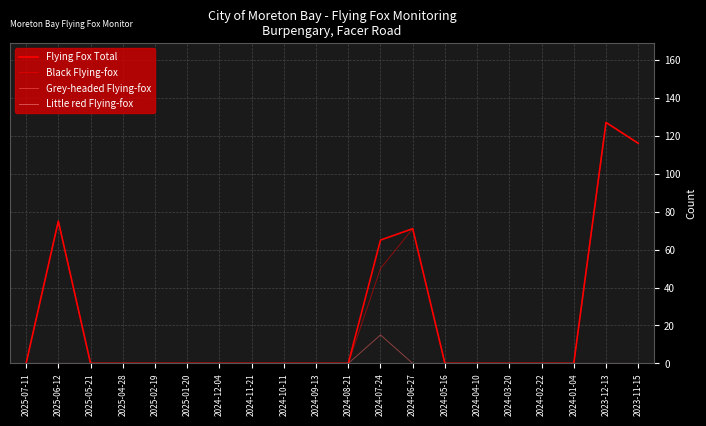

Reading left to right, what are all the values shown in this chart?

Flying Fox Total: 0	75	0	0	0	0	0	0	0	0	0	65	71	0	0	0	0	0	127	116
Black Flying-fox: 0	75	0	0	0	0	0	0	0	0	0	50	71	0	0	0	0	0	127	116
Grey-headed Flying-fox: 0	0	0	0	0	0	0	0	0	0	0	15	0	0	0	0	0	0	0	0
Little red Flying-fox: 0	0	0	0	0	0	0	0	0	0	0	0	0	0	0	0	0	0	0	0